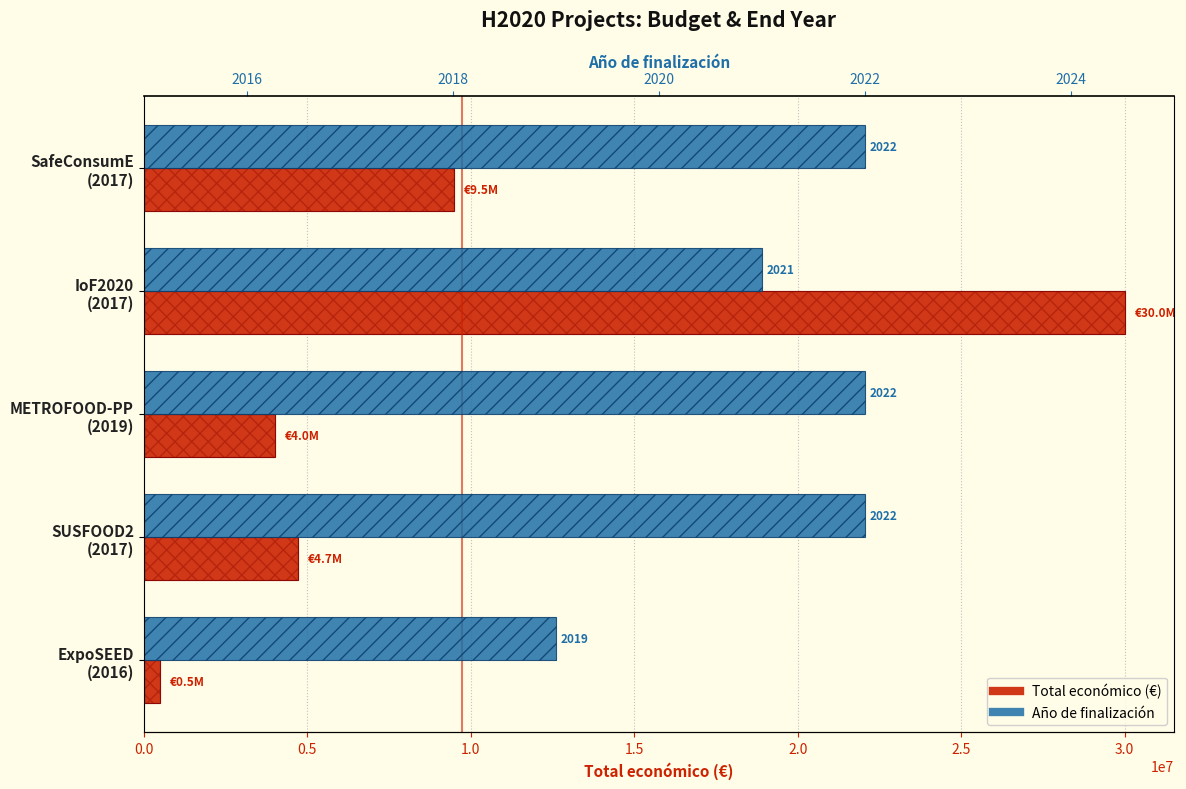

Reading left to right, extract all data points from this chart.

Total económico (€): 0.0=9500000	0.5=29999528	1.0=3999890	1.5=4708841	2.0=486000
Año de finalización: 0.0=2022	0.5=2021	1.0=2022	1.5=2022	2.0=2019